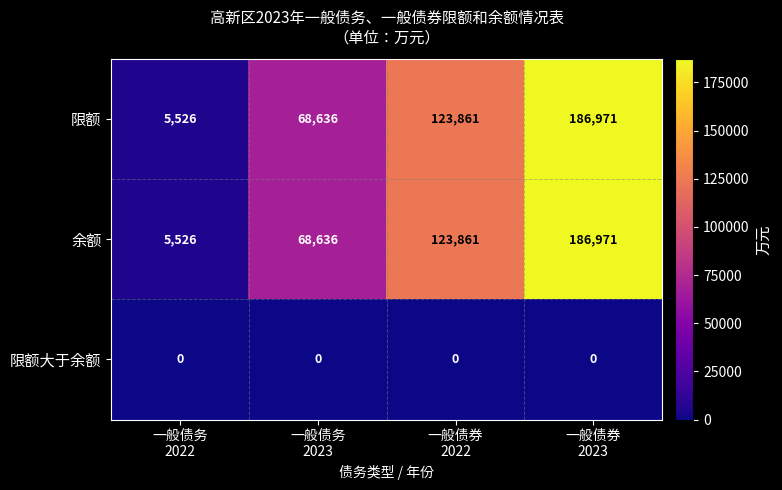

What is the maximum value shown in the chart?

186971